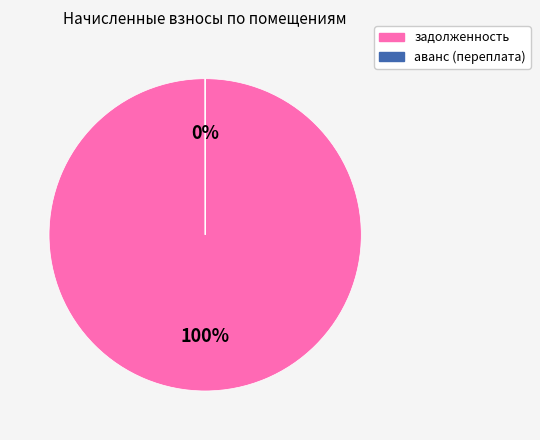

True or false: задолженность accounts for 91% of the total.

False